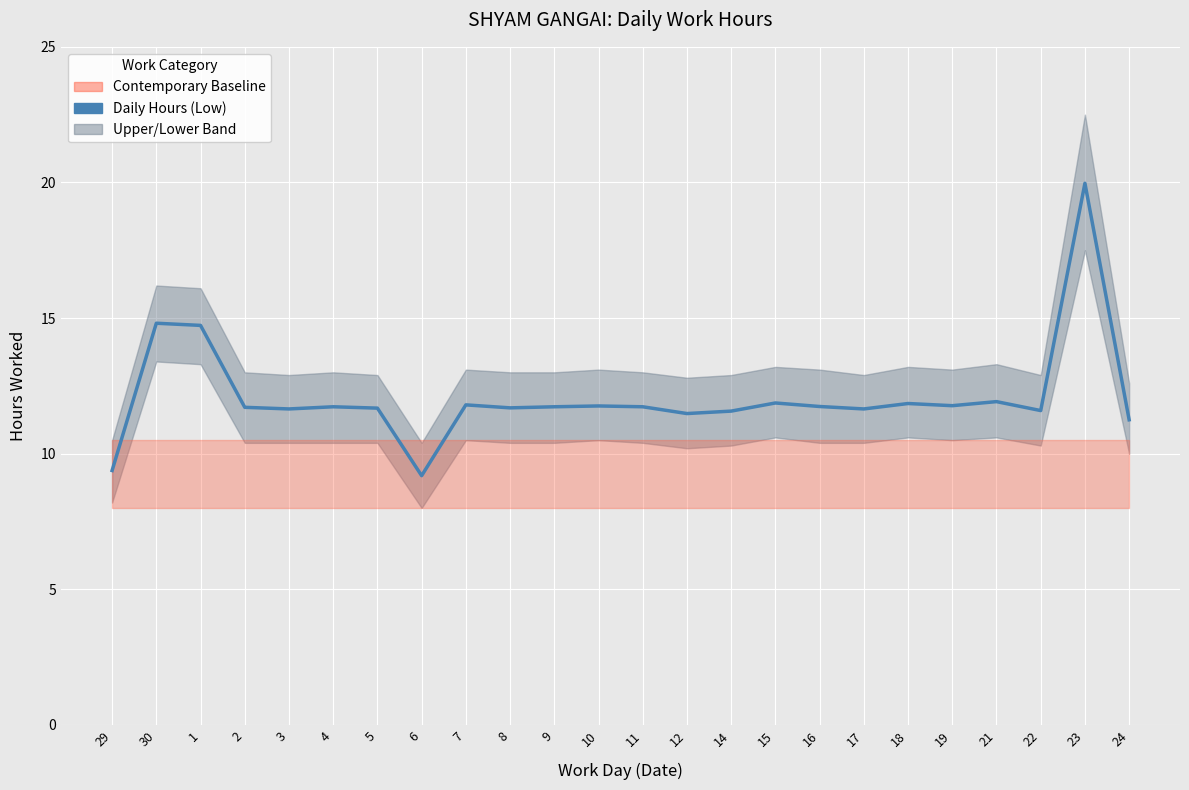

What is the difference between the maximum and minimum values?

10.8